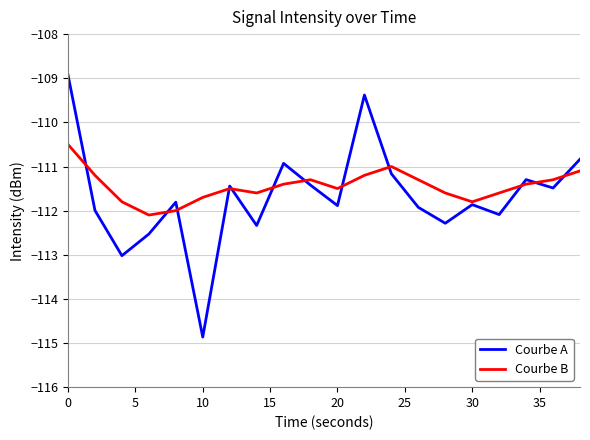

What is the greatest value displayed?

-108.9